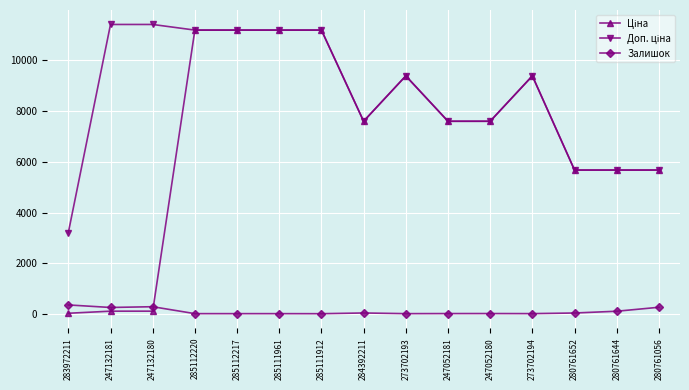

How many distinct data groups are displayed?

3